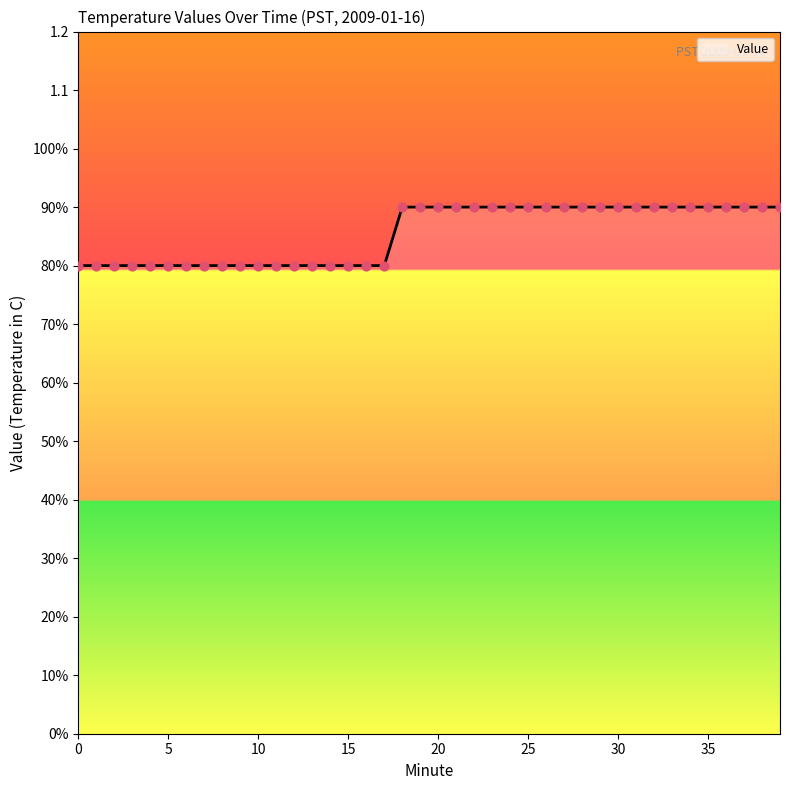

Is this an area chart (filled region under the line)?

Yes